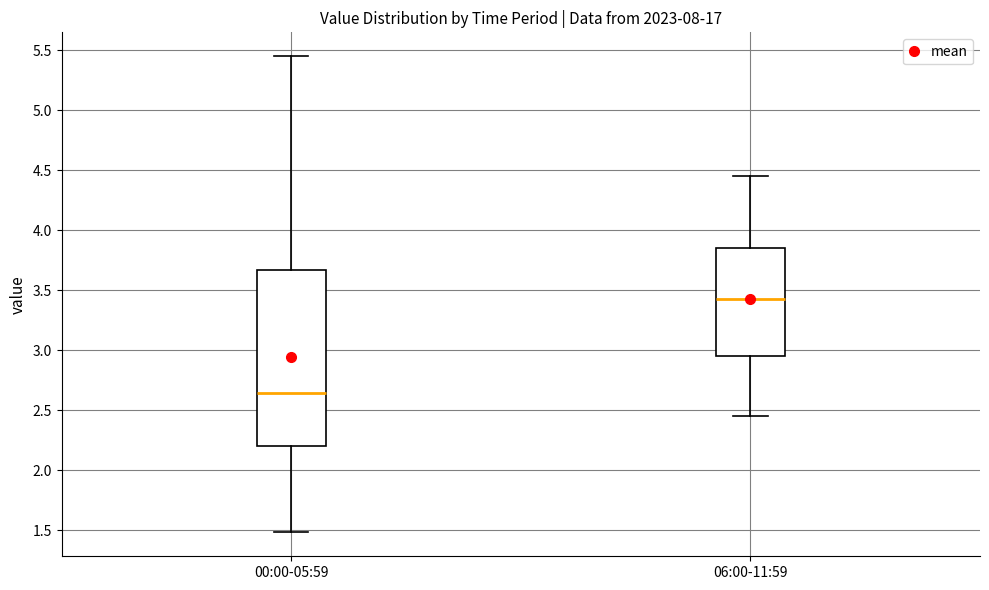

Reading left to right, transcribe this box plot: for each box, give where its median line is, the range the box spans, and where its two whiskers end, as read against the y-axis. The values are not printed on the chart, so give them approximately, as read against the axis.

00:00-05:59: median 2.65, box 2.20 to 3.65, whiskers 1.50 to 5.45
06:00-11:59: median 3.45, box 2.95 to 3.85, whiskers 2.45 to 4.45